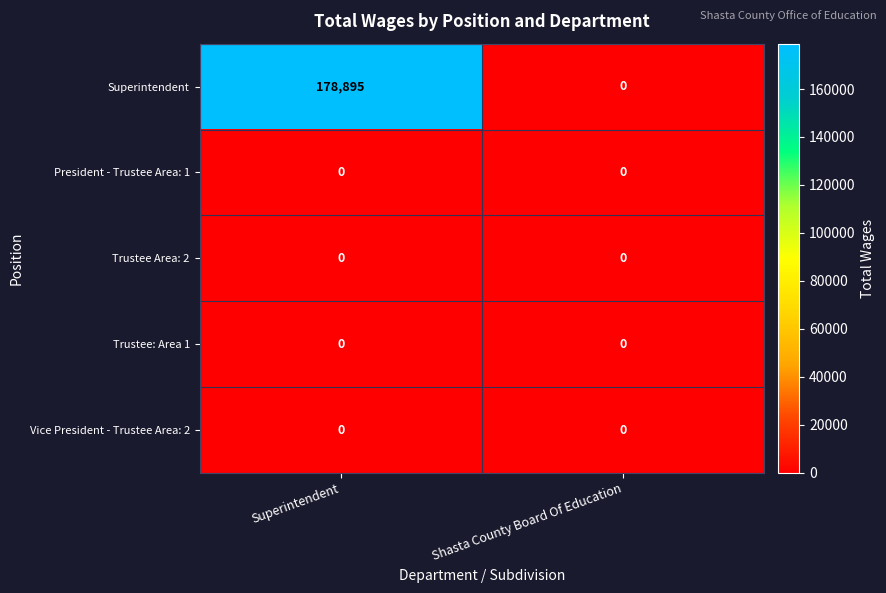

The Superintendent series shows 75102 at Superintendent. True or false?

False